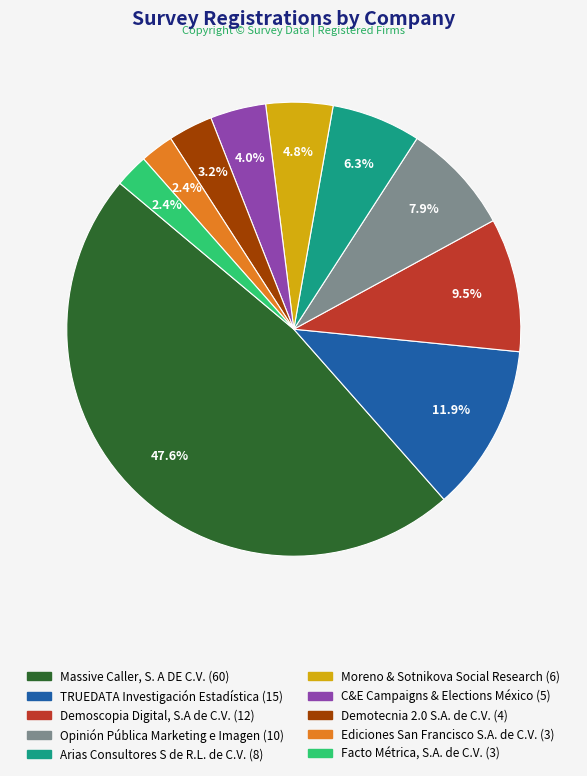

How many segments does this pie chart have?

10